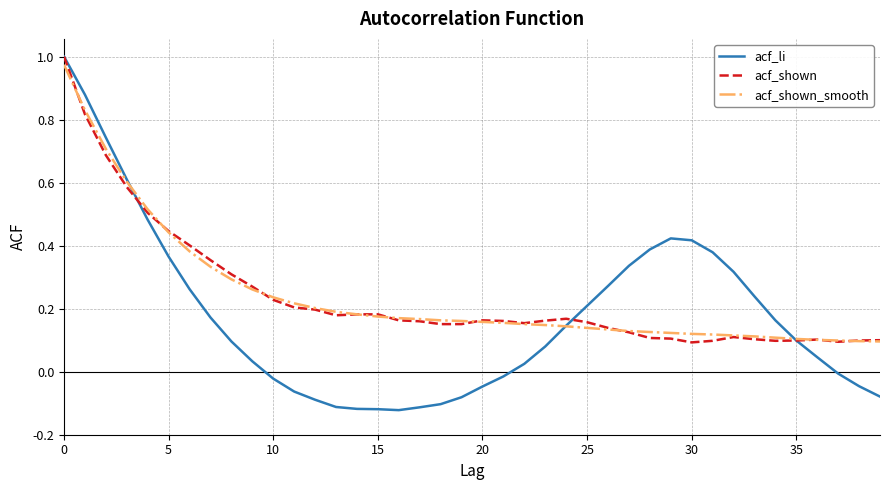

Which series has the widest spread of values?

acf_li